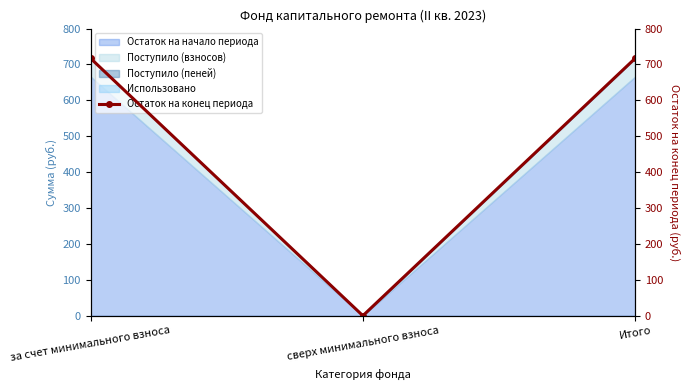

How many data points are less than 716?

1